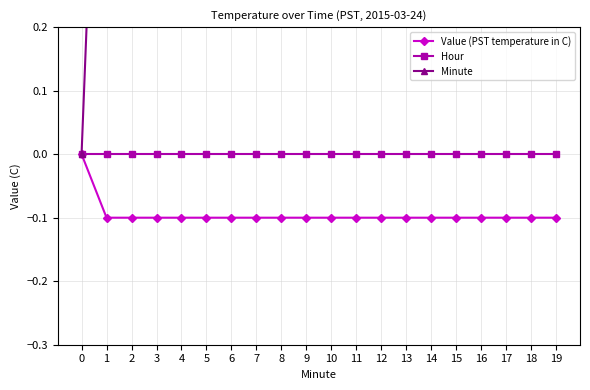

Reading left to right, transcribe all the data shown in this chart.

Value (PST temperature in C): 0=0.0	1=-0.1	2=-0.1	3=-0.1	4=-0.1	5=-0.1	6=-0.1	7=-0.1	8=-0.1	9=-0.1	10=-0.1	11=-0.1	12=-0.1	13=-0.1	14=-0.1	15=-0.1	16=-0.1	17=-0.1	18=-0.1	19=-0.1
Hour: 0=0.0	1=0.0	2=0.0	3=0.0	4=0.0	5=0.0	6=0.0	7=0.0	8=0.0	9=0.0	10=0.0	11=0.0	12=0.0	13=0.0	14=0.0	15=0.0	16=0.0	17=0.0	18=0.0	19=0.0
Minute: 0=0.0	1=1.0	2=2.0	3=3.0	4=4.0	5=5.0	6=6.0	7=7.0	8=8.0	9=9.0	10=10.0	11=11.0	12=12.0	13=13.0	14=14.0	15=15.0	16=16.0	17=17.0	18=18.0	19=19.0